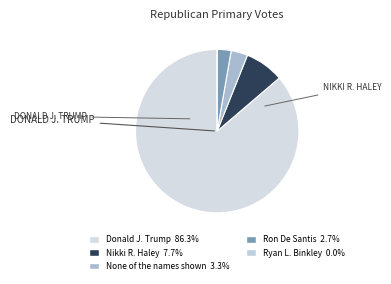

True or false: Ron De Santis accounts for 3% of the total.

True